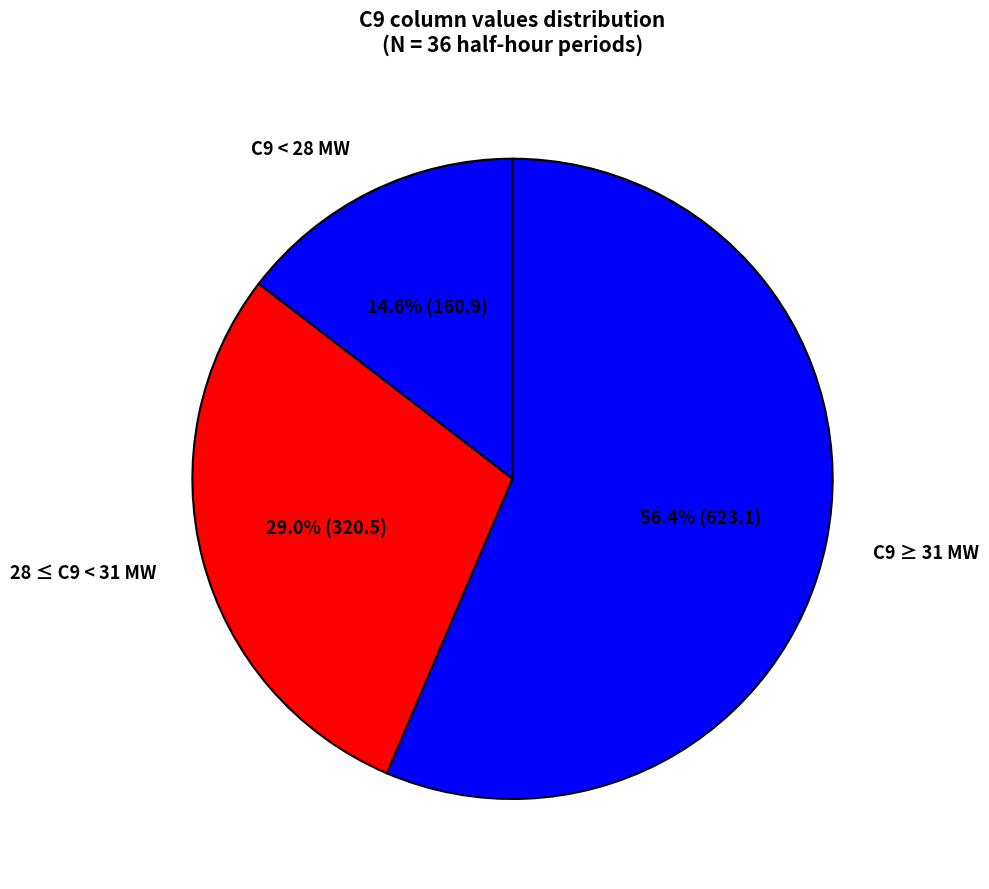

Approximately how many times larger is the value at C9 ≥ 31 MW compared to C9 < 28 MW?

3.9